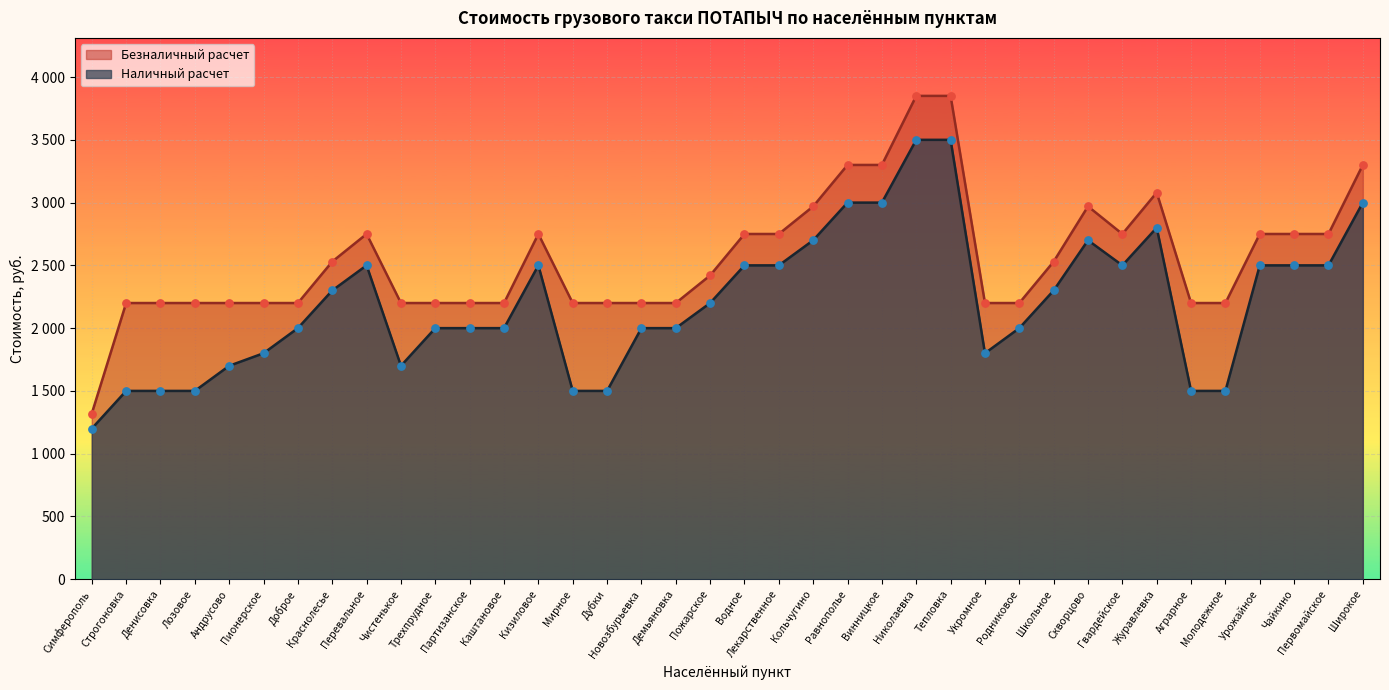

Which series reaches the minimum Y coordinate?

Наличный расчет